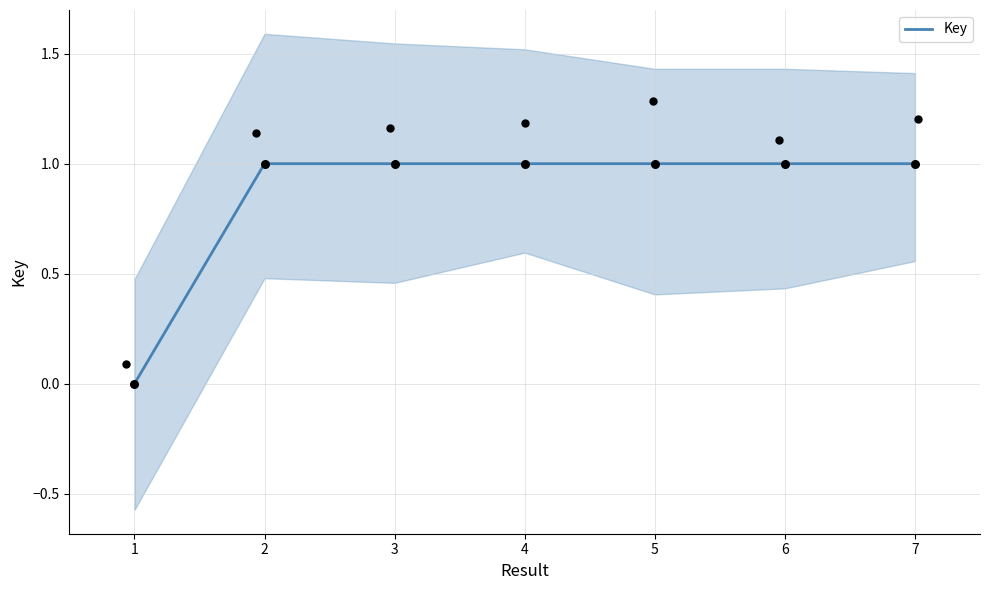

Which has a higher value, 5 or 1?

5